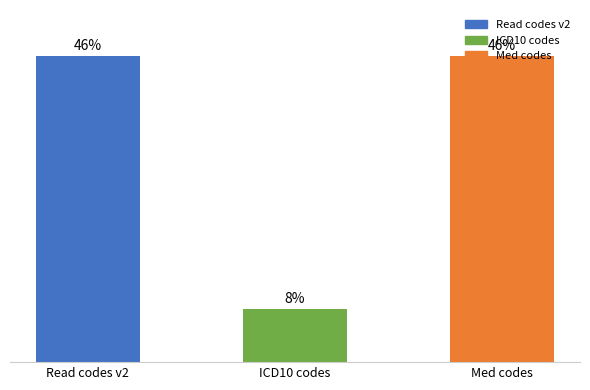

What is the label of the 1st bar from the left?

Read codes v2